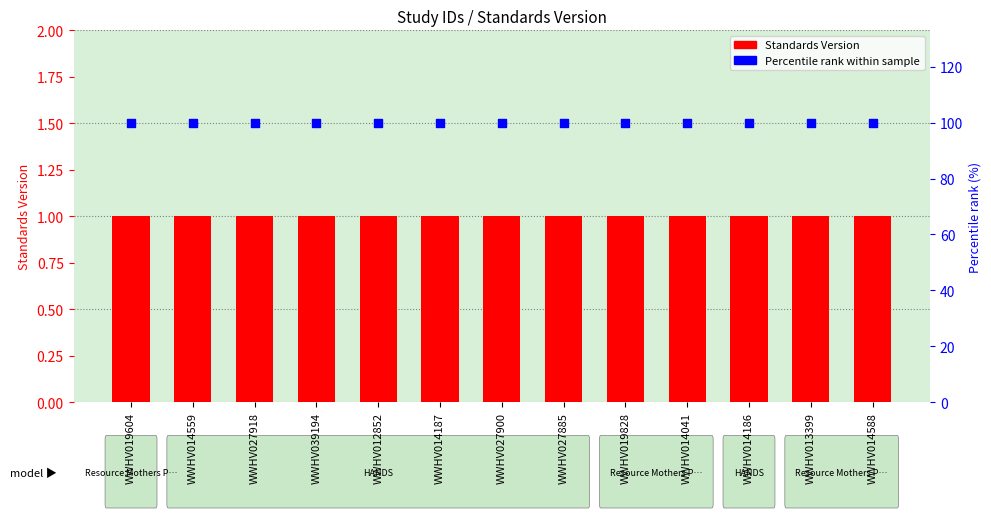

What is the total value across all series at WWHV013399?

101